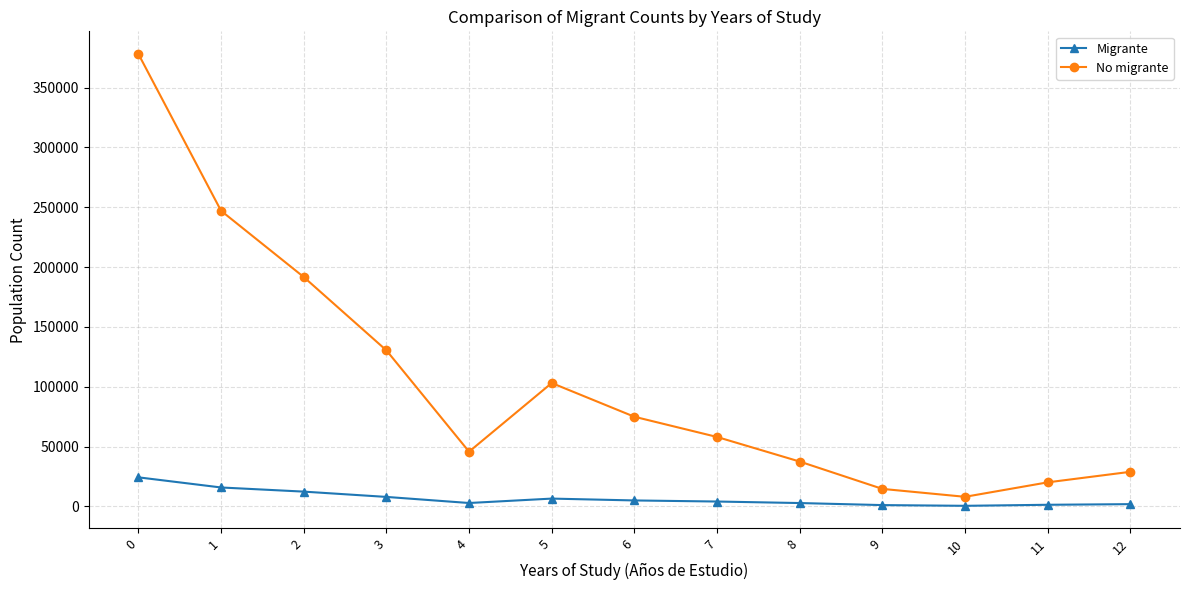

Between 5 and 6, which series saw the biggest shift?

No migrante